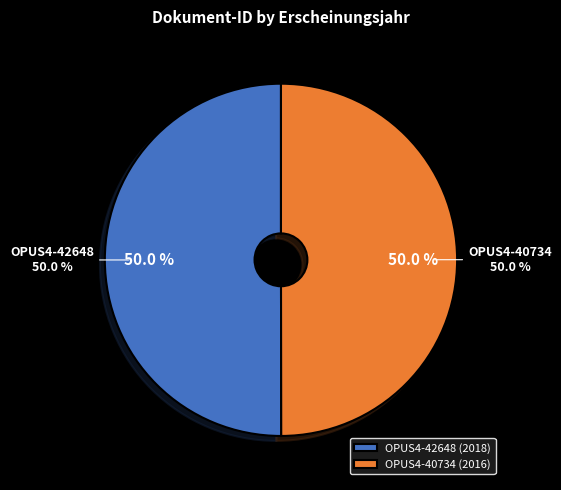

To the nearest percent, what portion does OPUS4-42648 represent?

50%